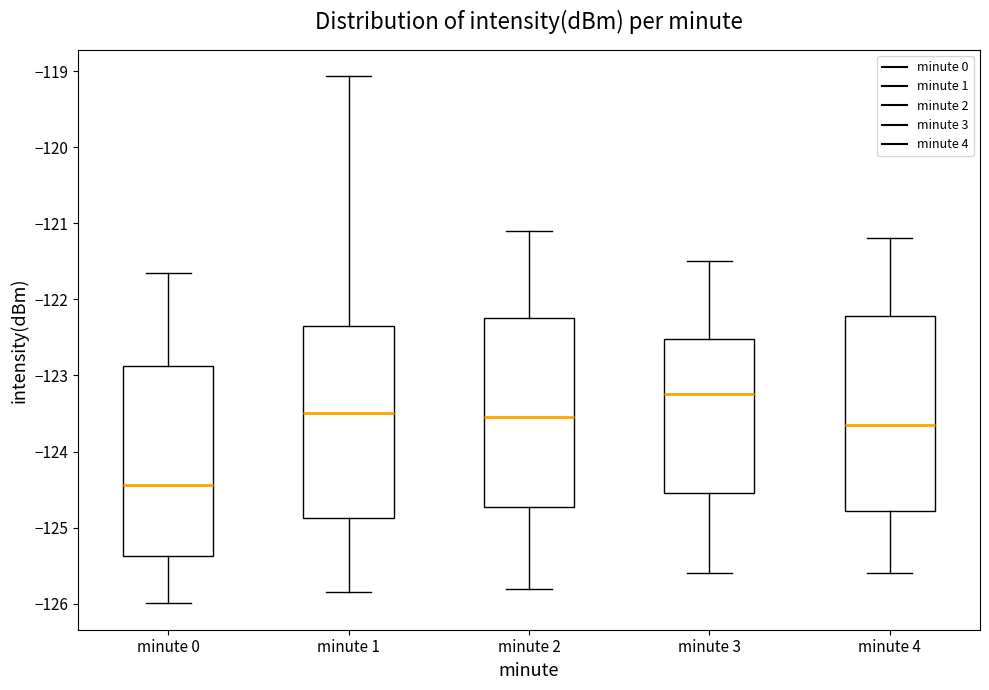

Reading left to right, read every box against the y-axis: the position of its median line, the range the box covers, and the ends of its whiskers. The values are not printed on the chart, so give them approximately, as read against the axis.

minute 0: median -124.4, box -125.4 to -122.9, whiskers -126.0 to -121.6
minute 1: median -123.5, box -124.9 to -122.3, whiskers -125.8 to -119.1
minute 2: median -123.5, box -124.7 to -122.2, whiskers -125.8 to -121.1
minute 3: median -123.2, box -124.5 to -122.5, whiskers -125.6 to -121.5
minute 4: median -123.6, box -124.8 to -122.2, whiskers -125.6 to -121.2